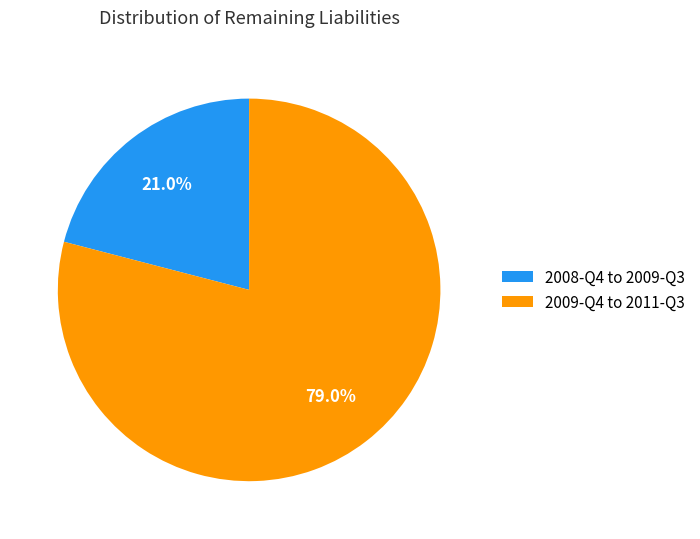

Is the sum of 2009-Q4 to 2011-Q3 and 2008-Q4 to 2009-Q3 greater than half?

Yes